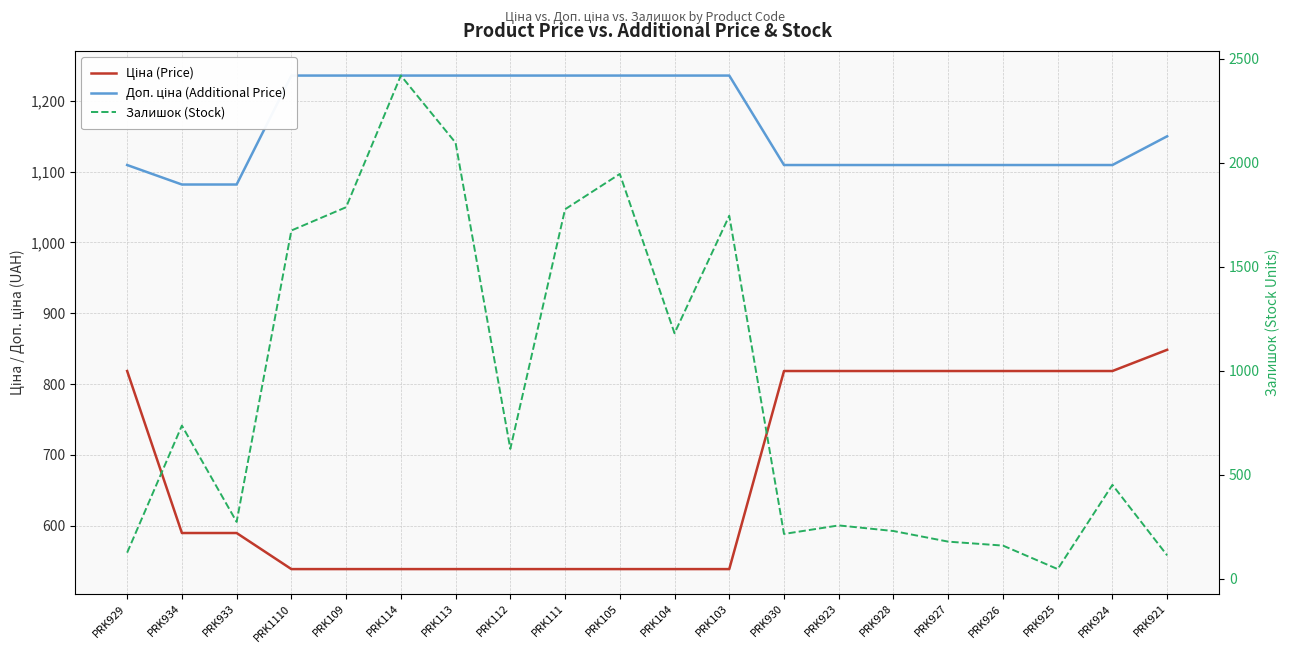

What is the difference between the maximum and minimum values in the Залишок (Stock) series?

2373.0